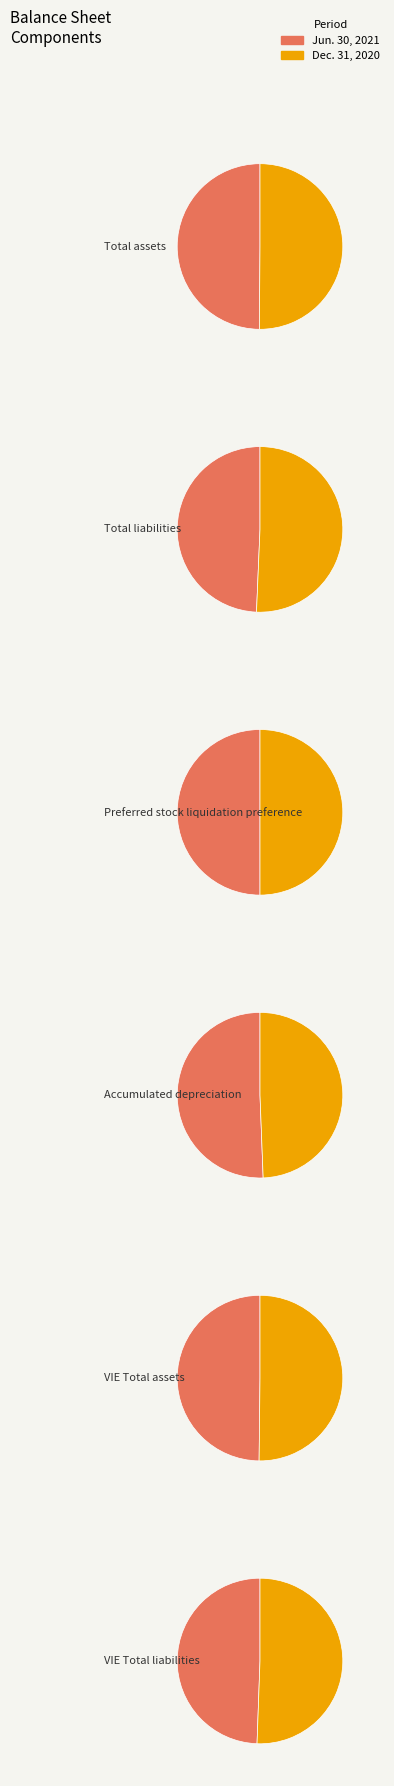

Between Jun. 30, 2021 and Dec. 31, 2020, which series saw the biggest shift?

Total liabilities